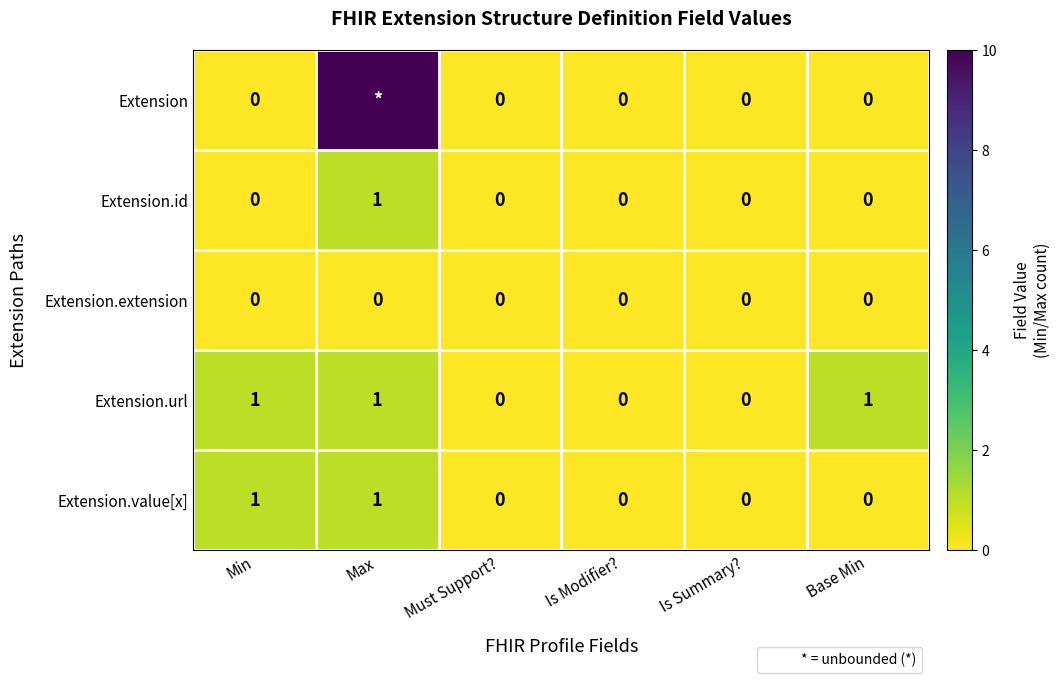

How many Extension.id values are between 0 and 1?

6